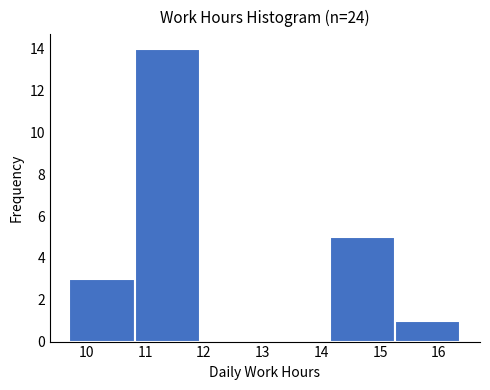

Reading left to right, transcribe this chart: for each bar, give the range it covers on the x-axis and its height. Neither the bar edges nor the heights are printed on the chart, so give them approximately, as read against the axes.

9.71 to 10.82: 3
10.82 to 11.93: 14
11.93 to 13.04: 0
13.04 to 14.15: 0
14.15 to 15.26: 5
15.26 to 16.37: 1